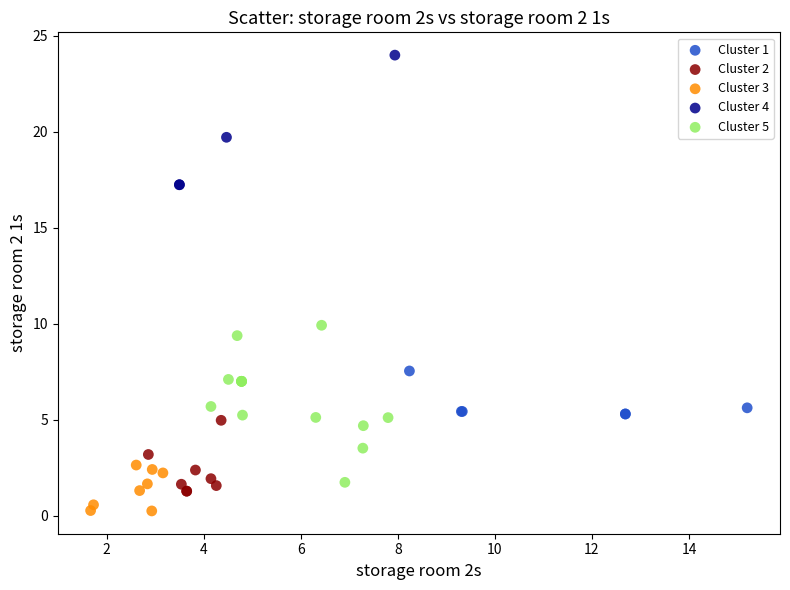

Which series contains the highest Y value?

Cluster 4